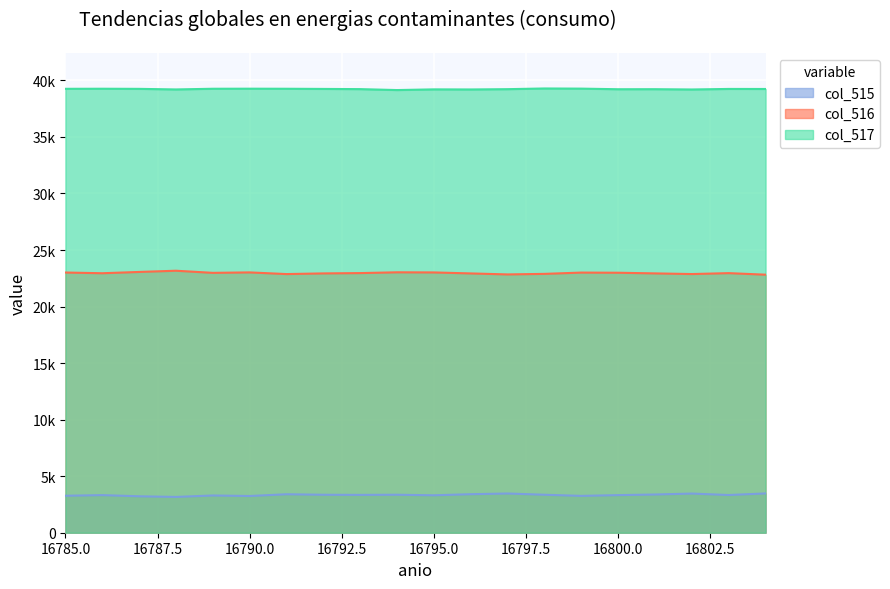

What is the difference between the maximum and minimum values in the col_515 series?

310